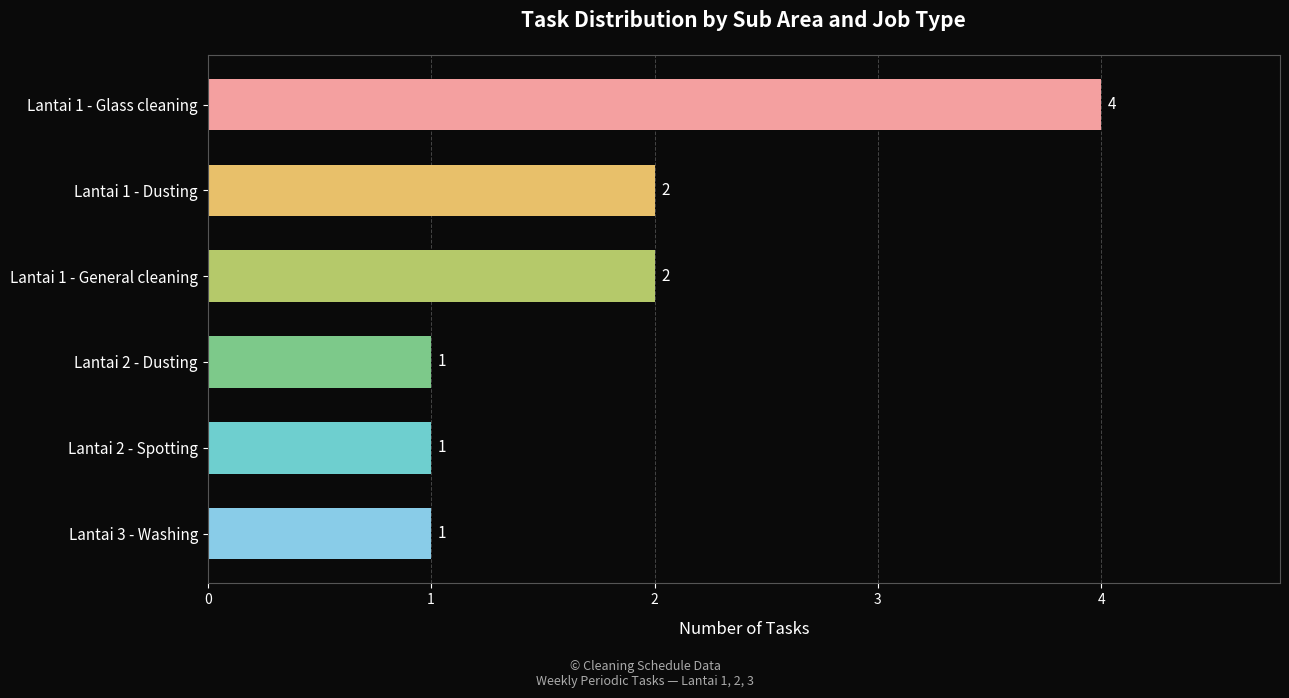

What position from the top is Lantai 3 - Washing?

6